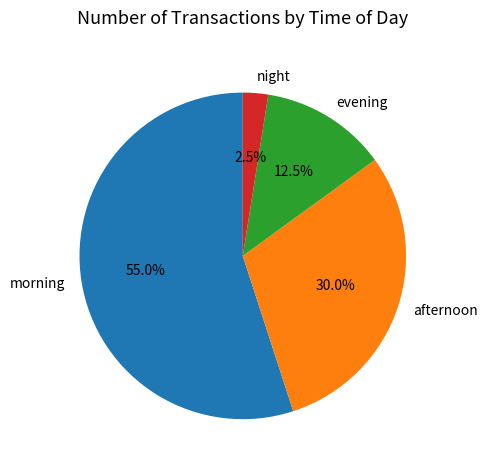

Which category has the biggest portion of the pie?

morning